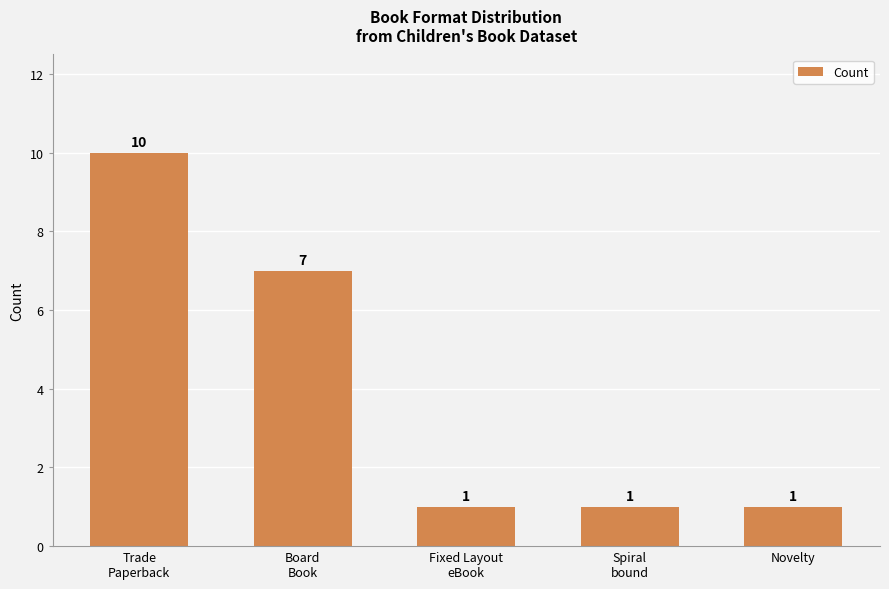

The chart shows a value of 3 at Board
Book. True or false?

False